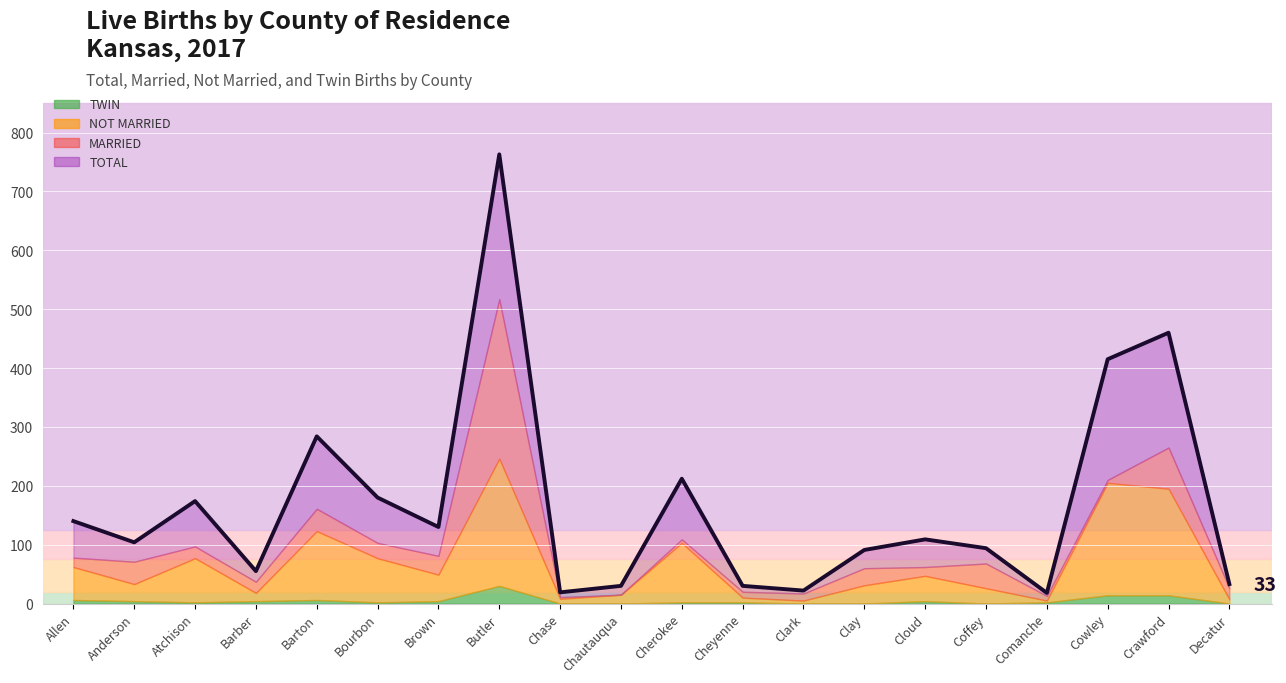

What is the spread (max minus min) of values at Comanche?

16